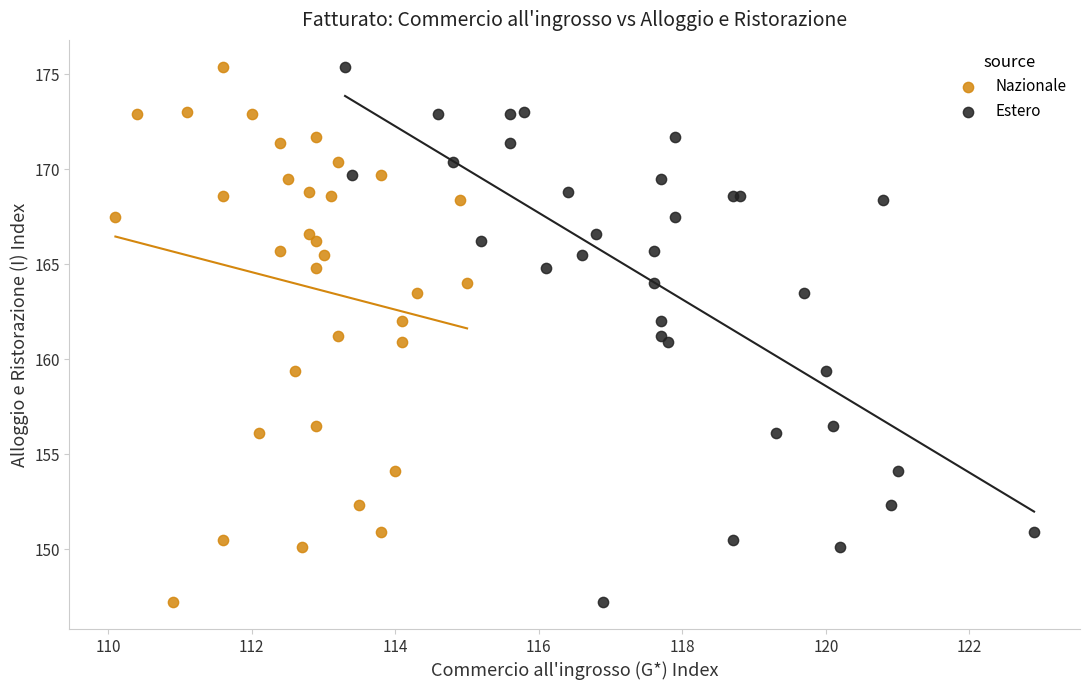

What are all the series names shown in the legend?

Nazionale, Estero